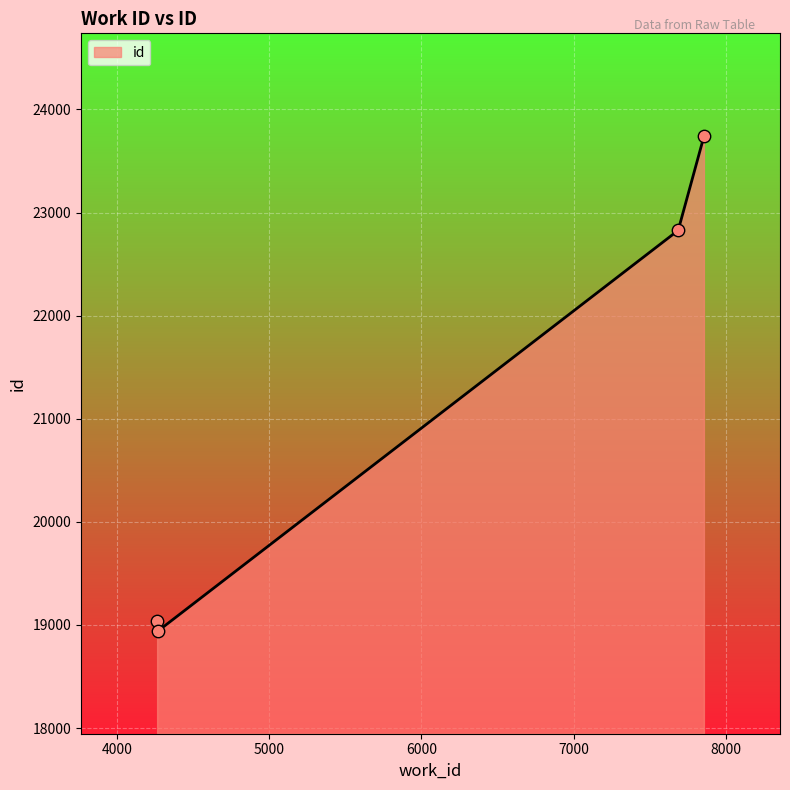

True or false: the data has more than 0 interior local peaks.

False